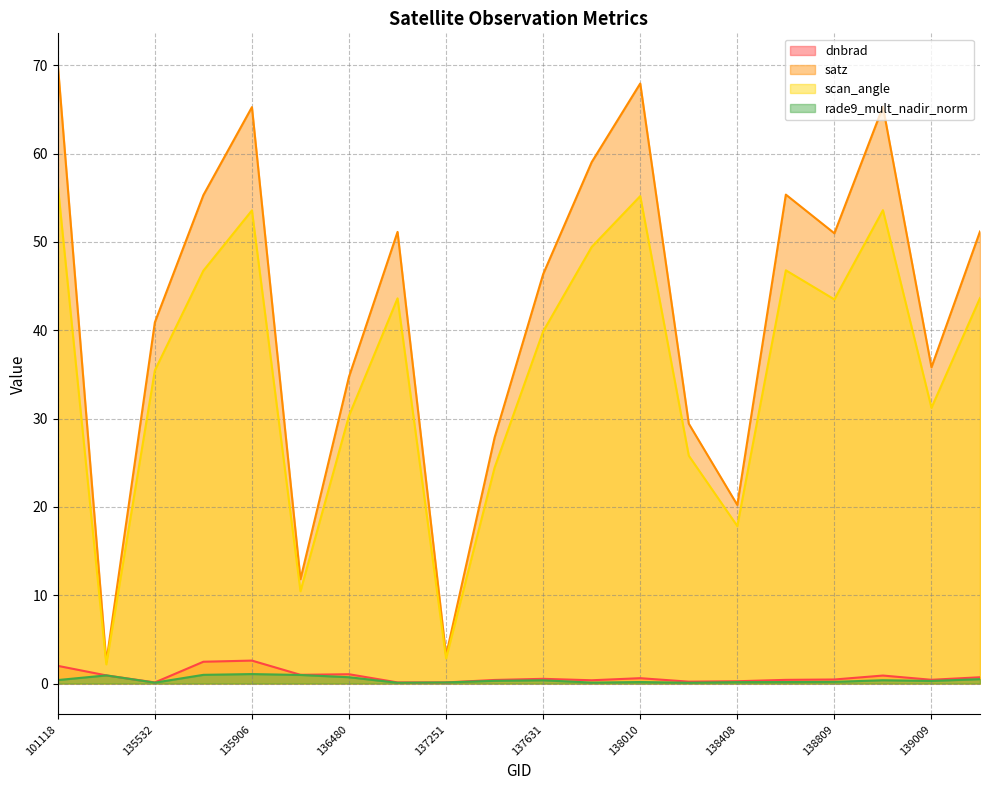

Rank the series at 135717 from lowest to highest value.

rade9_mult_nadir_norm, dnbrad, scan_angle, satz